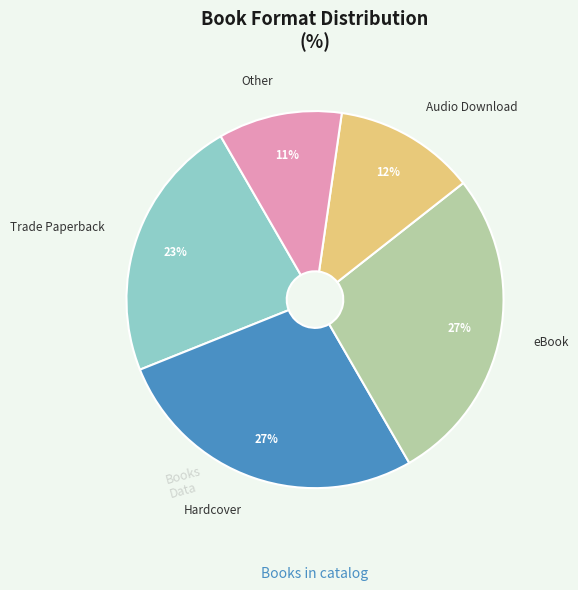

Is there a majority slice in this chart?

No